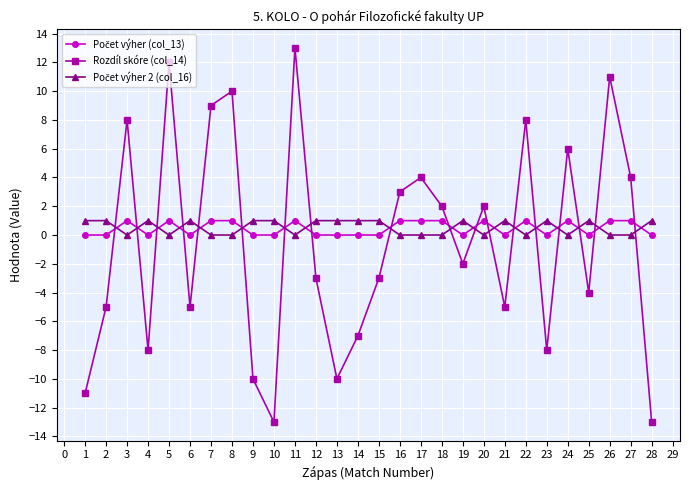

Which series has the largest range (max minus min)?

Rozdíl skóre (col_14)